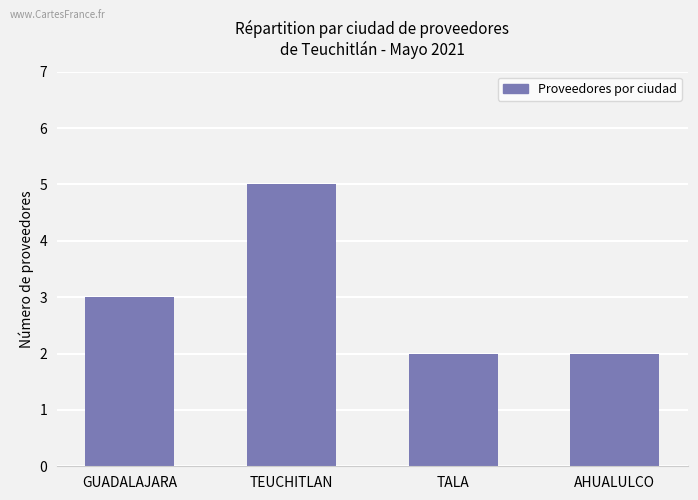

What is the ratio of the value at GUADALAJARA to the value at TEUCHITLAN?

0.6